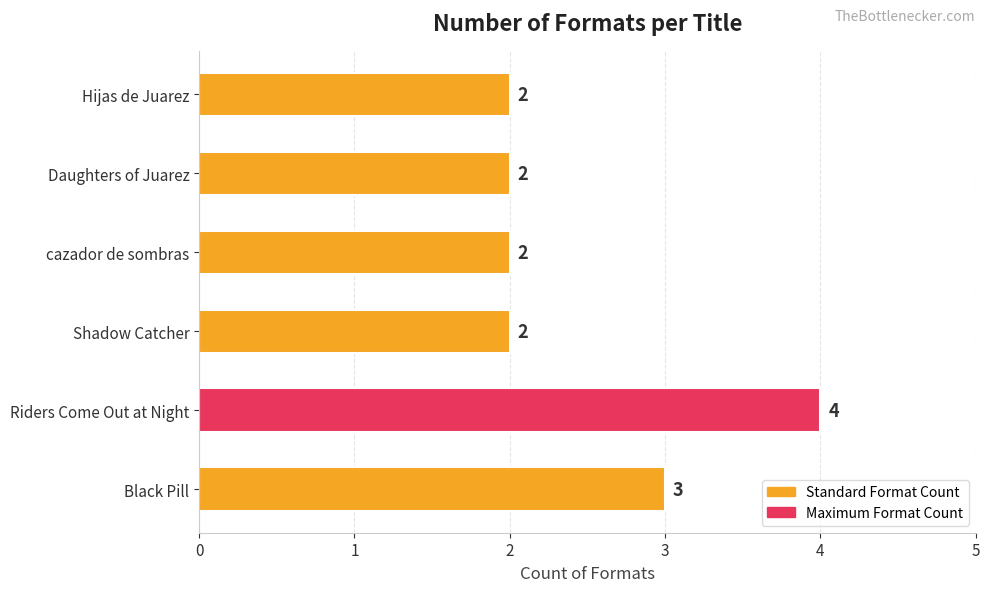

What is the maximum value shown in the chart?

4